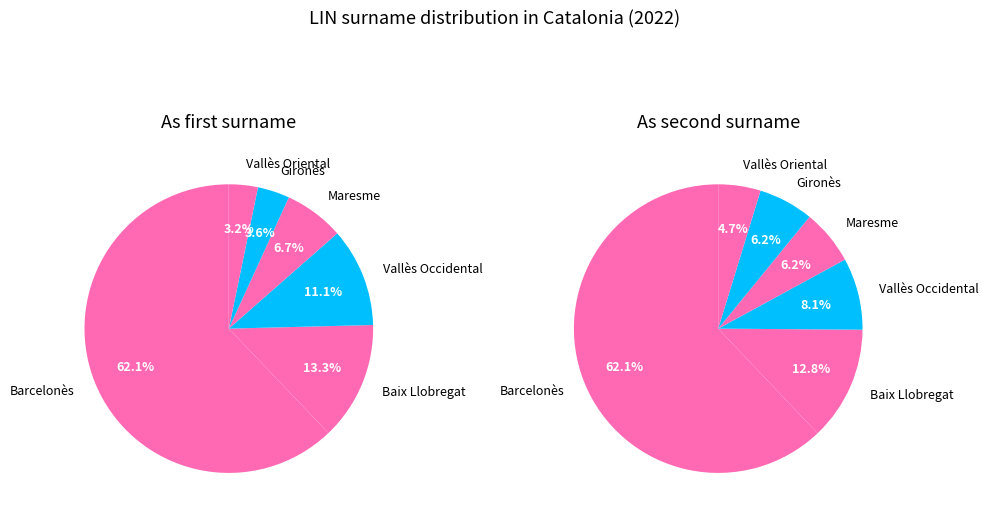

Between Barcelonès and Baix Llobregat, which series saw the biggest shift?

As first surname